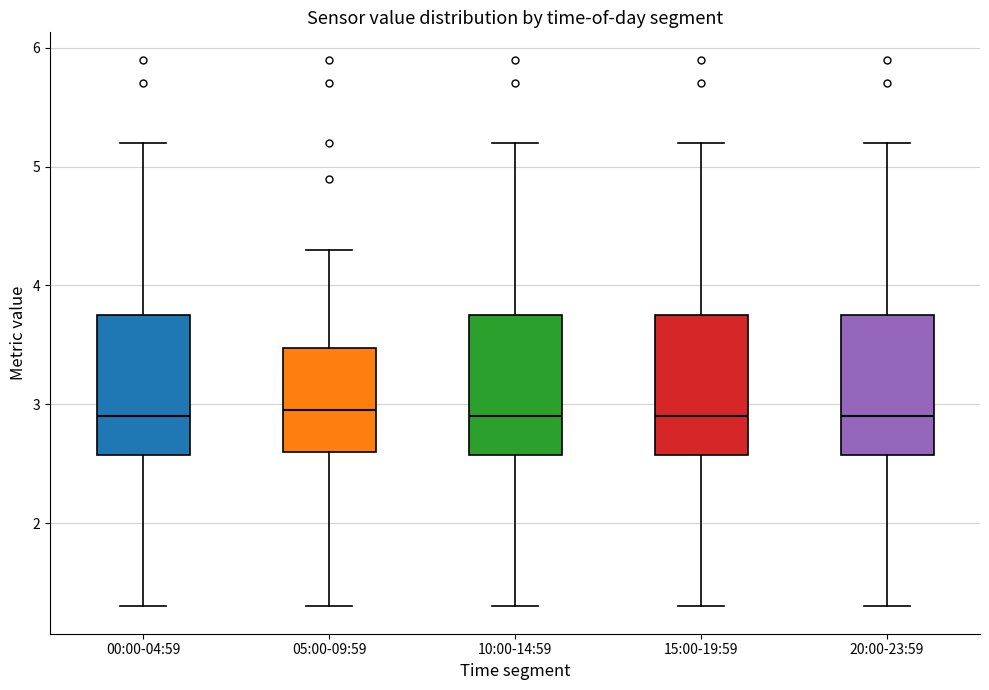

Reading left to right, read every box against the y-axis: the position of its median line, the range the box covers, and the ends of its whiskers. The values are not printed on the chart, so give them approximately, as read against the axis.

00:00-04:59: median 2.9, box 2.6 to 3.8, whiskers 1.3 to 5.2
05:00-09:59: median 3.0, box 2.6 to 3.5, whiskers 1.3 to 4.3
10:00-14:59: median 2.9, box 2.6 to 3.8, whiskers 1.3 to 5.2
15:00-19:59: median 2.9, box 2.6 to 3.8, whiskers 1.3 to 5.2
20:00-23:59: median 2.9, box 2.6 to 3.8, whiskers 1.3 to 5.2